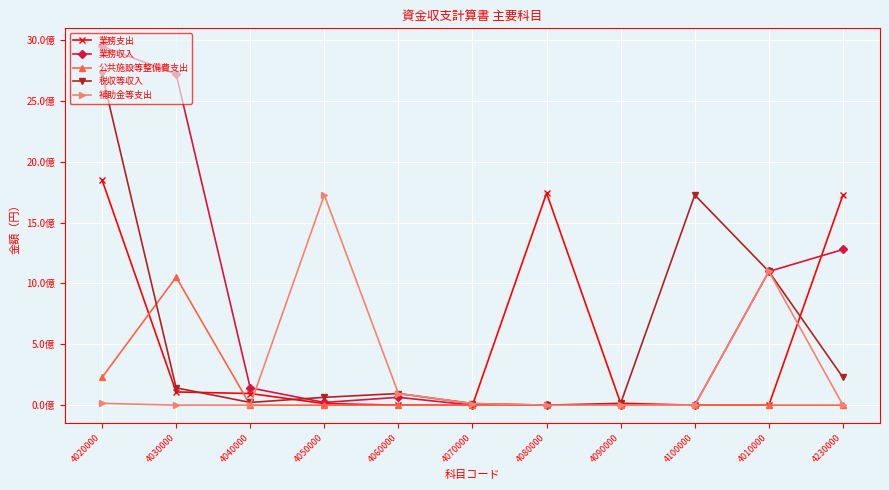

At how many categories does at least one series exceed 1071311272?

7